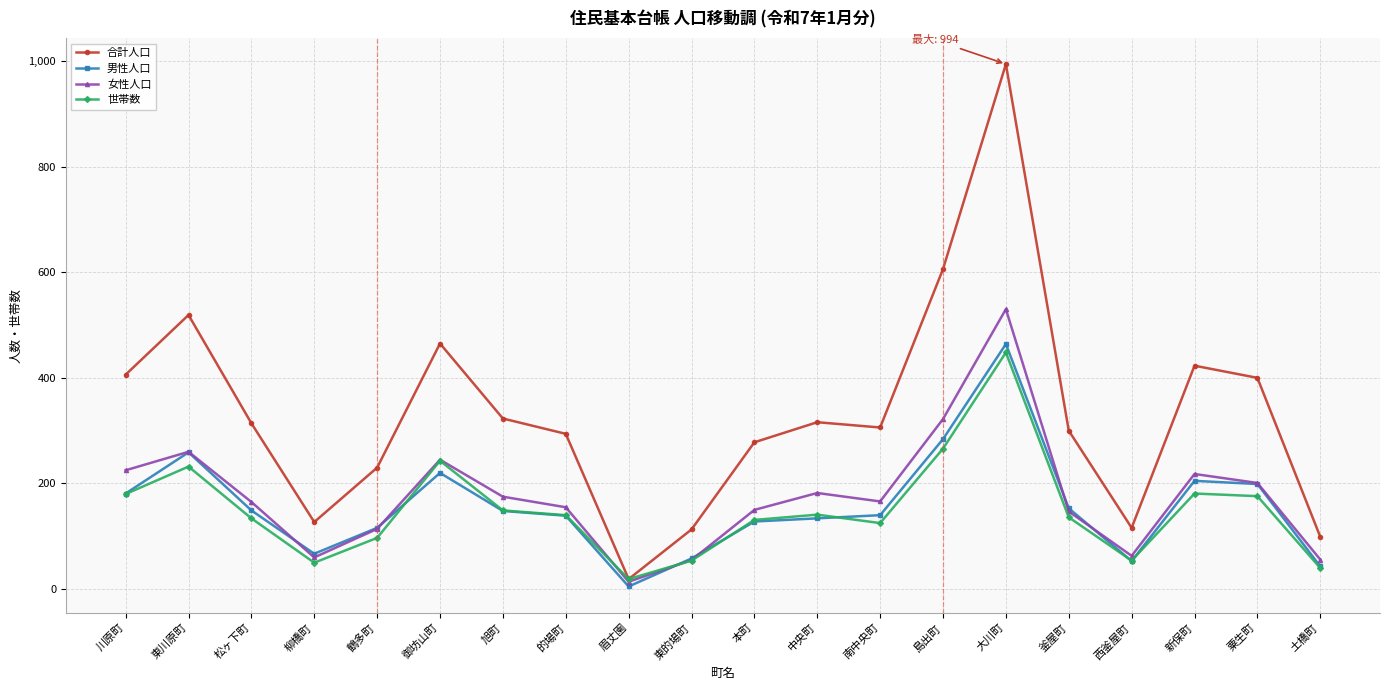

Count the number of categories in the chart.

20